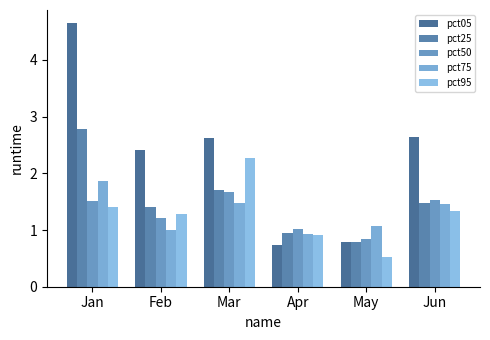

Which series has the widest spread of values?

pct05